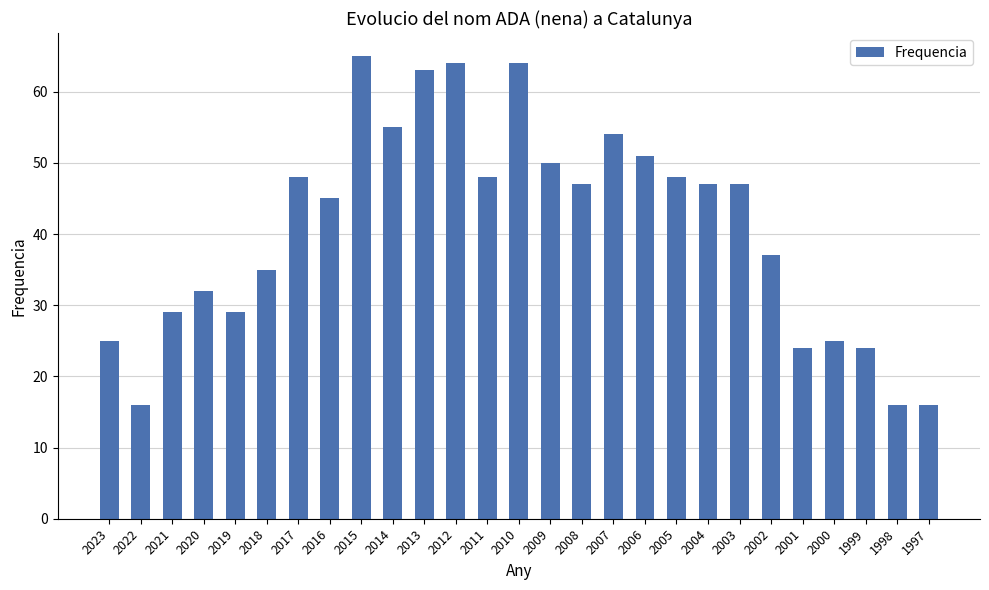

Count the number of data series in this chart.

1